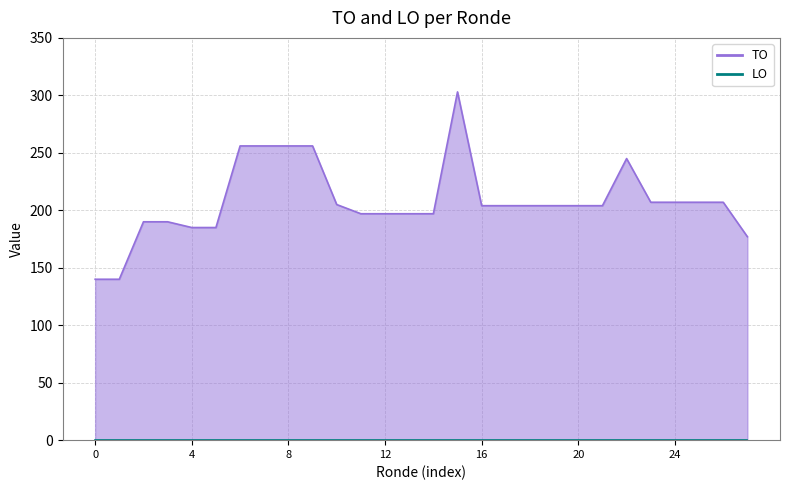

How many points are higher than both their immediate neighbors (excluding endpoints)?

2